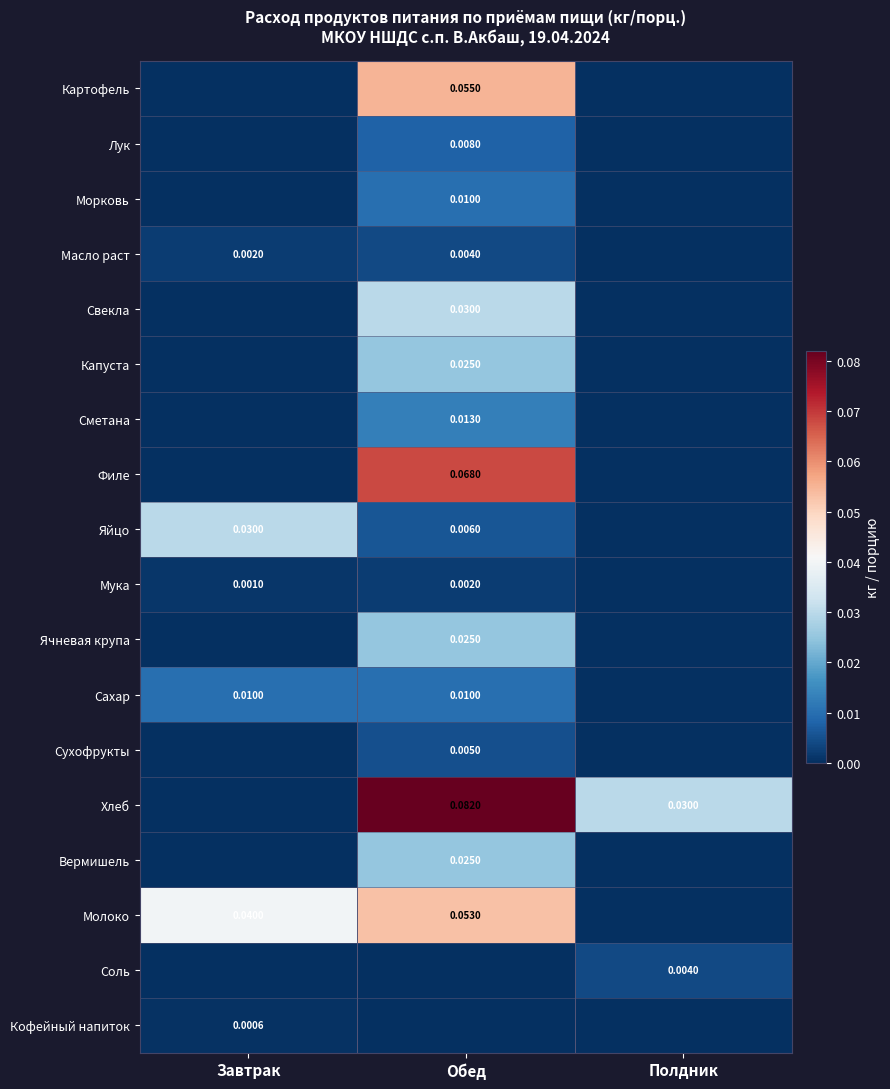

Is the value of Хлеб at Полдник greater than the value of Масло раст at Завтрак?

Yes